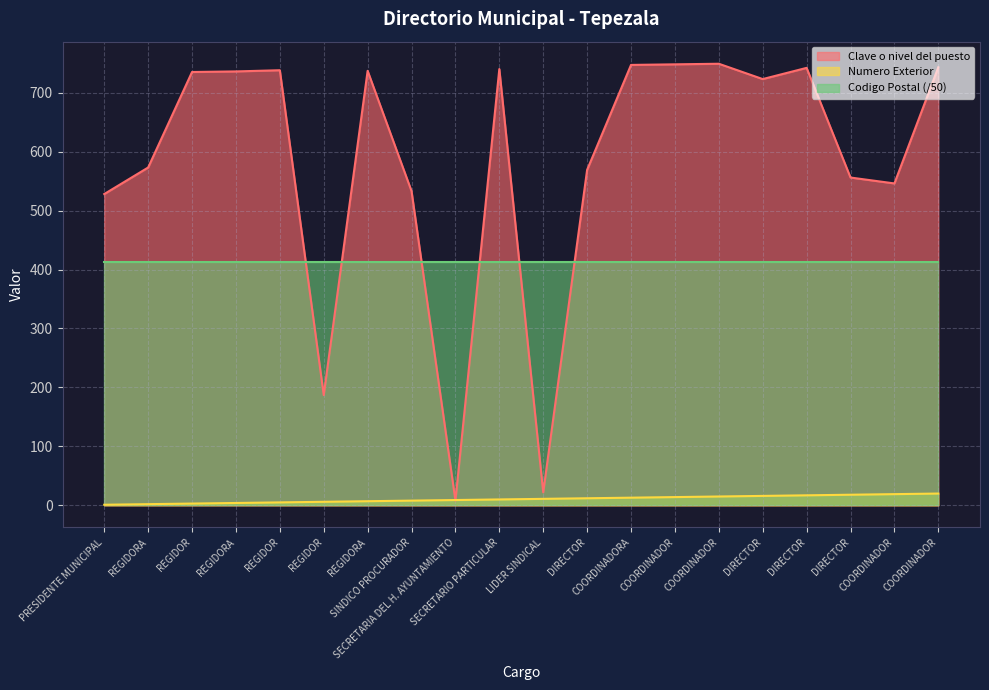

Which category has the highest value in the Clave o nivel del puesto series?

COORDINADOR